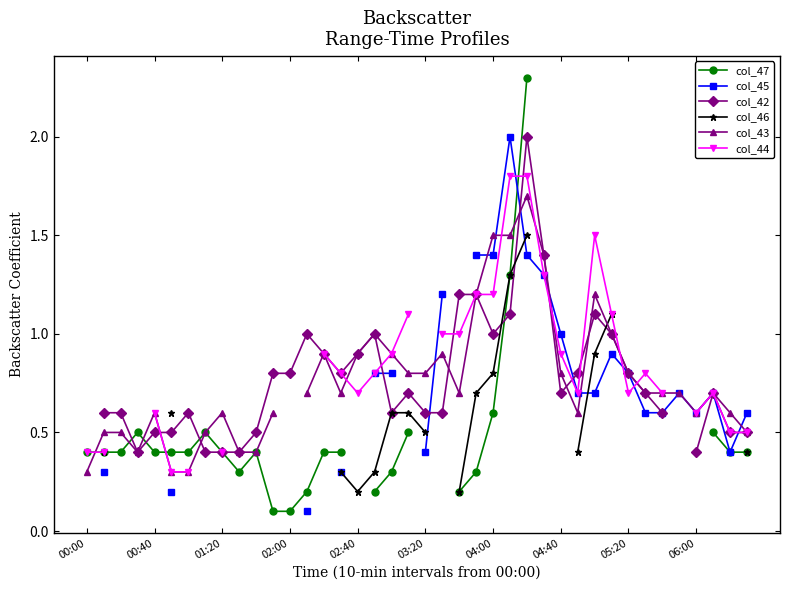

After their last crossing, which series has the higher values: col_42 or col_46?

col_46